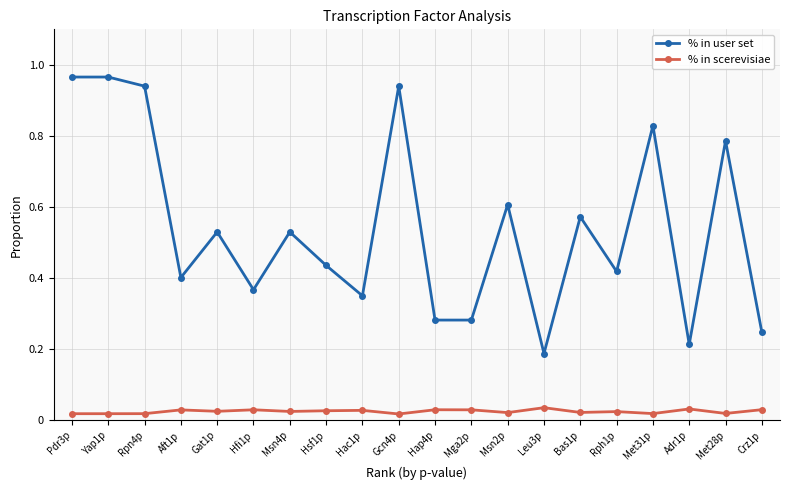

Where is the first local minimum for % in user set?

Aft1p